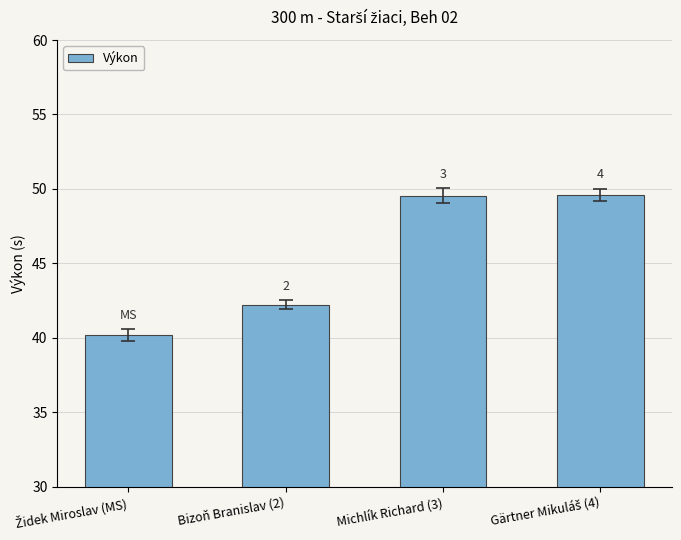

How many bars are there in total?

4